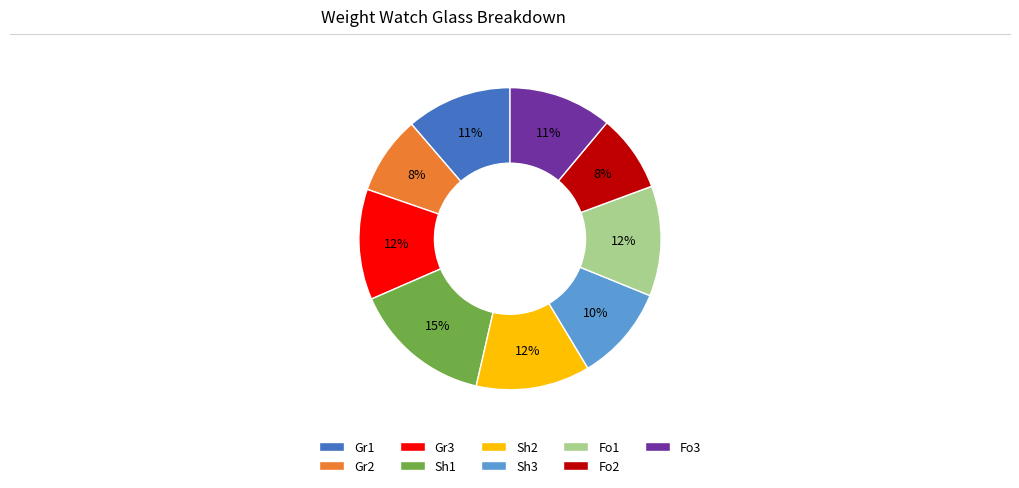

To the nearest percent, what is the combined percentage of Fo1 and Gr2?

20%